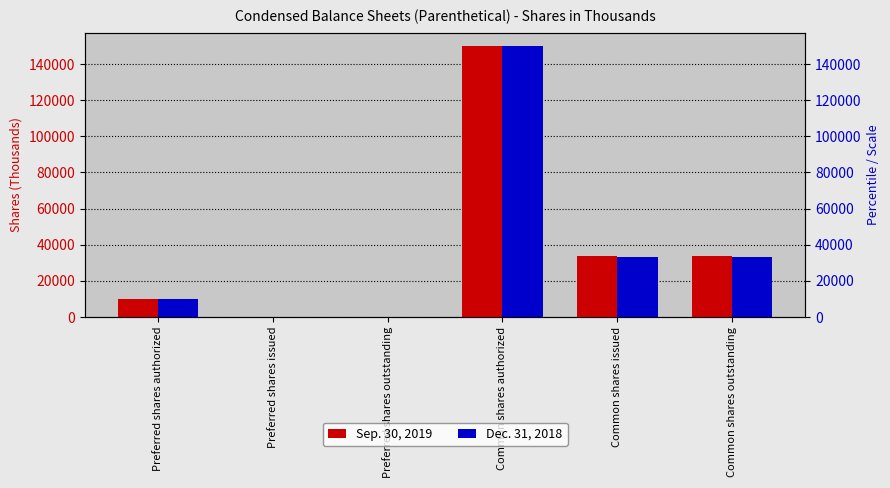

Is the value of Dec. 31, 2018 at Preferred shares authorized greater than the value of Sep. 30, 2019 at Common shares issued?

No